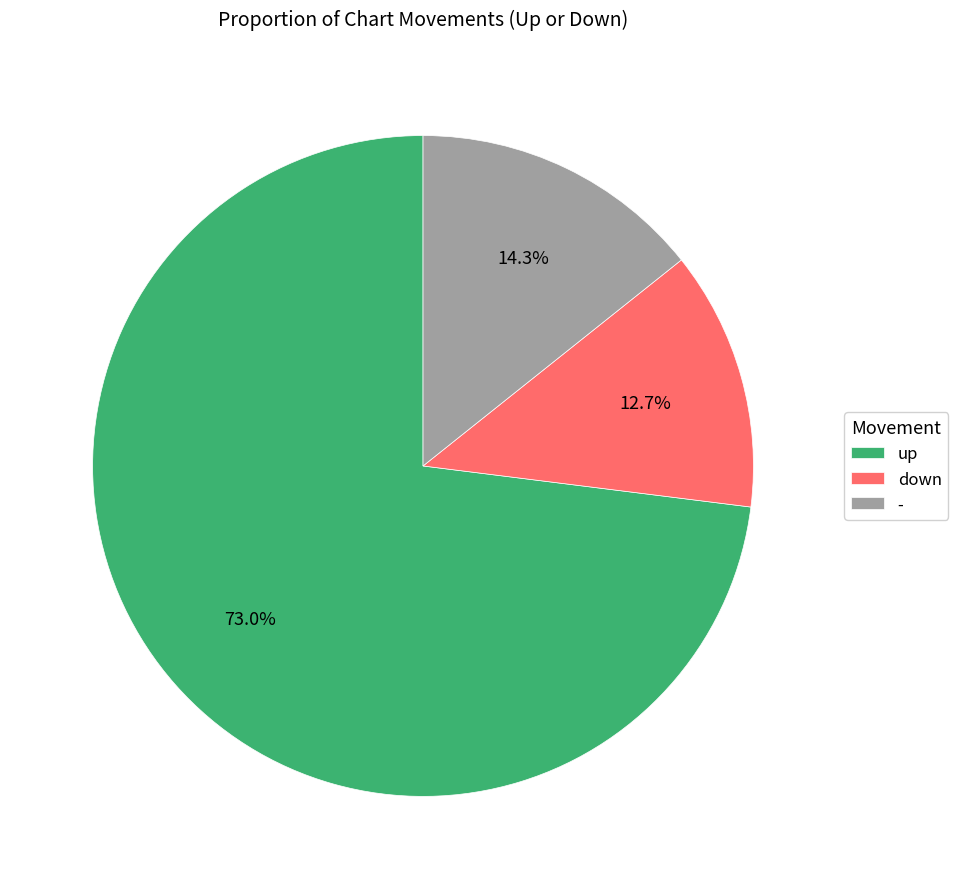

Which has a higher value, - or down?

-